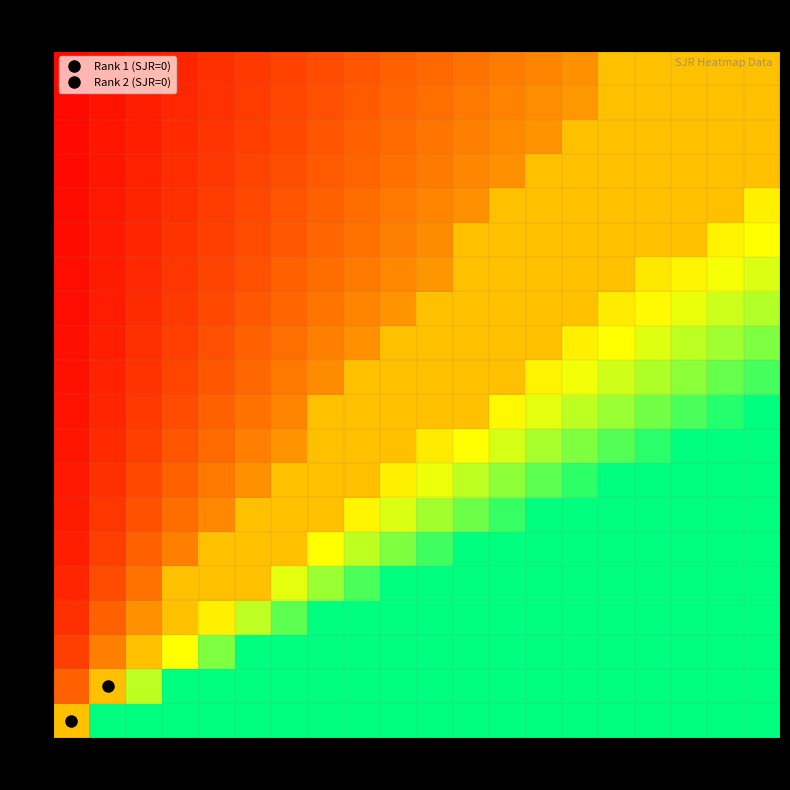

Count the number of data series in this chart.

20